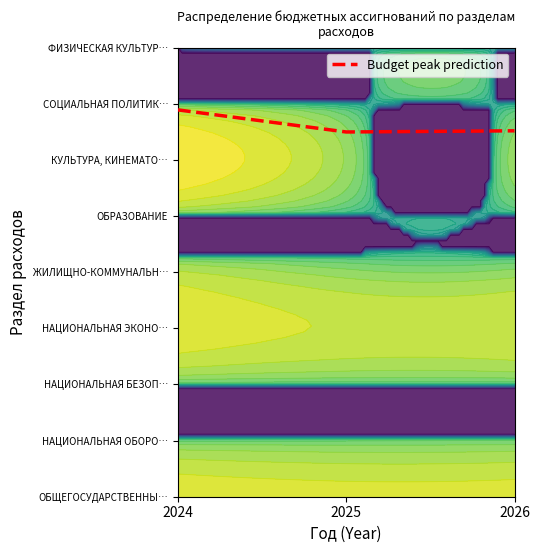

What is the greatest value displayed?

6.9